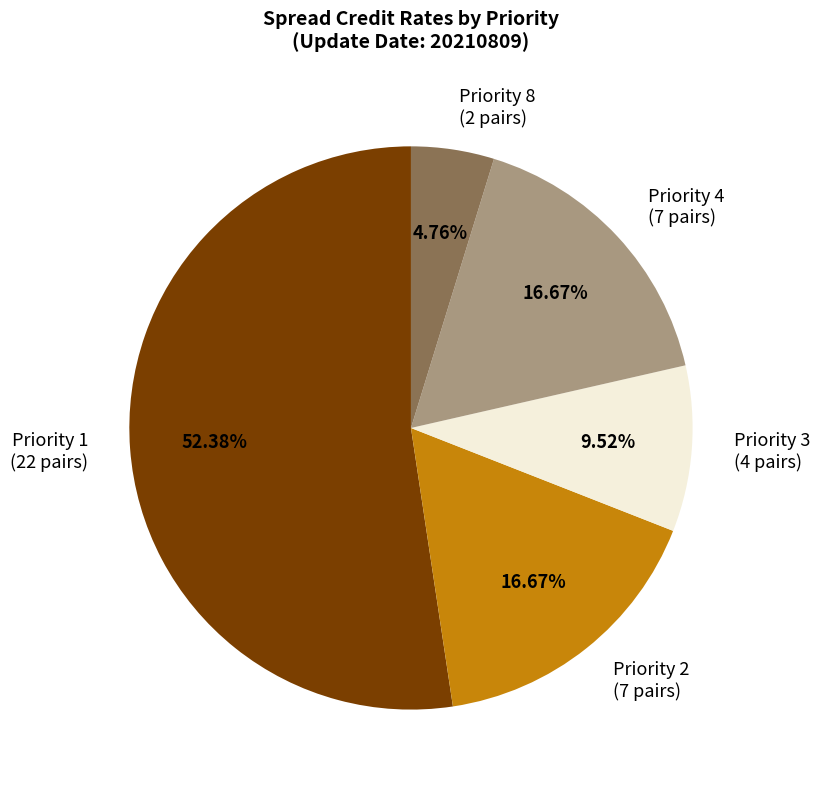

To the nearest percent, what is the difference between the largest and smallest slice percentages?

48%